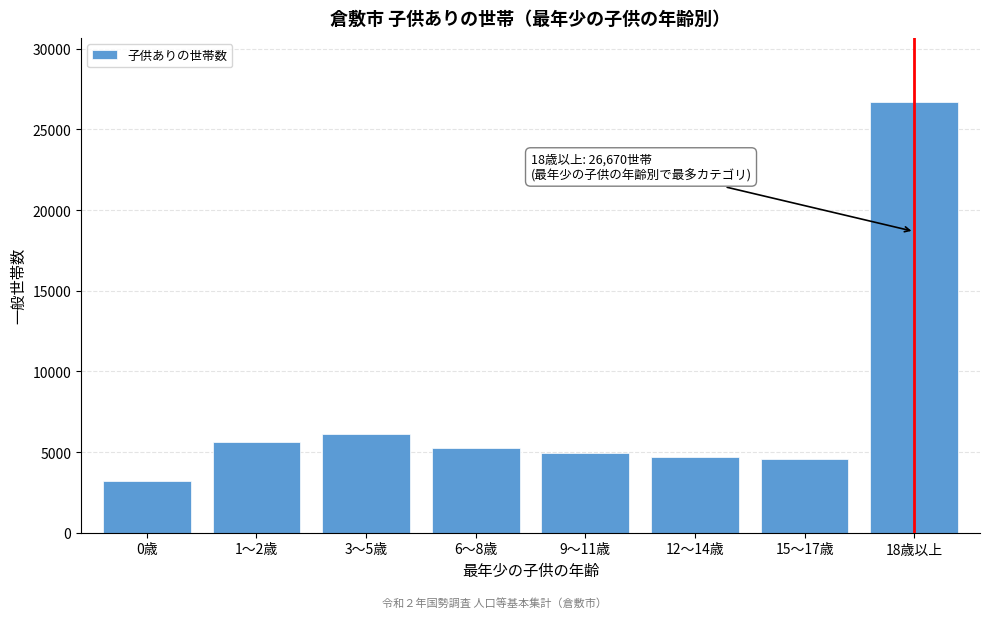

The value at 6～8歳 is 2648. True or false?

False